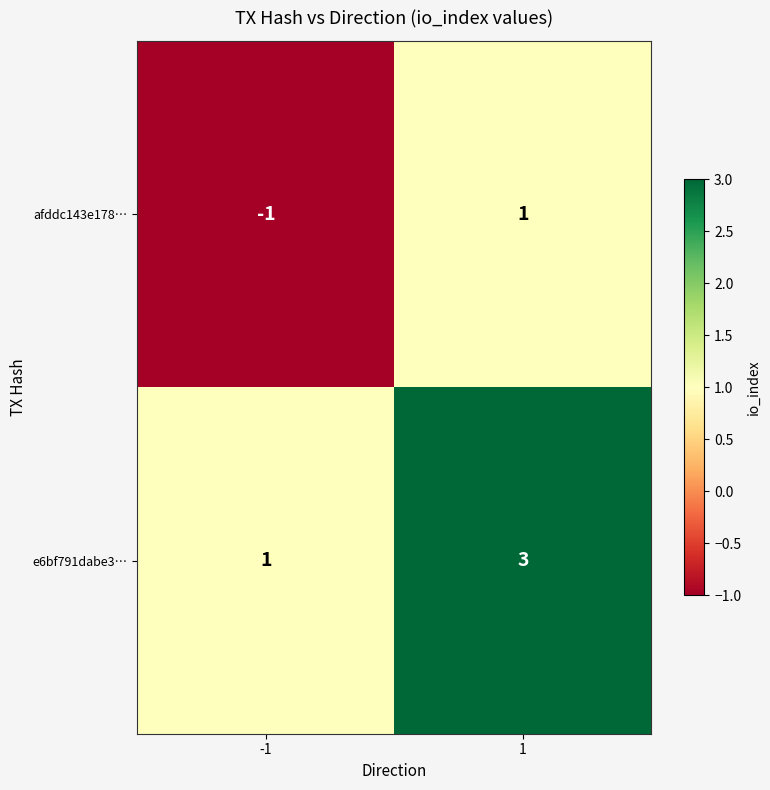

What is the total value across all series at 1?

4